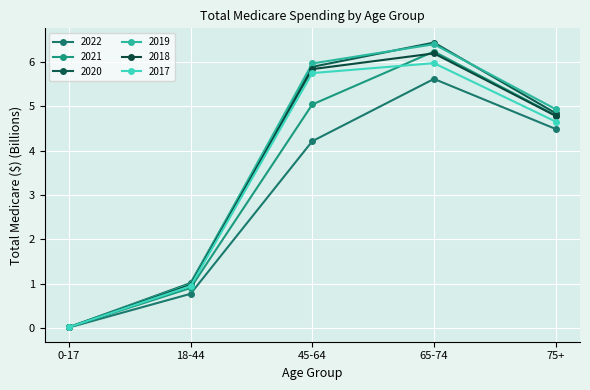

Which series changed the most between 65-74 and 75+?

2020